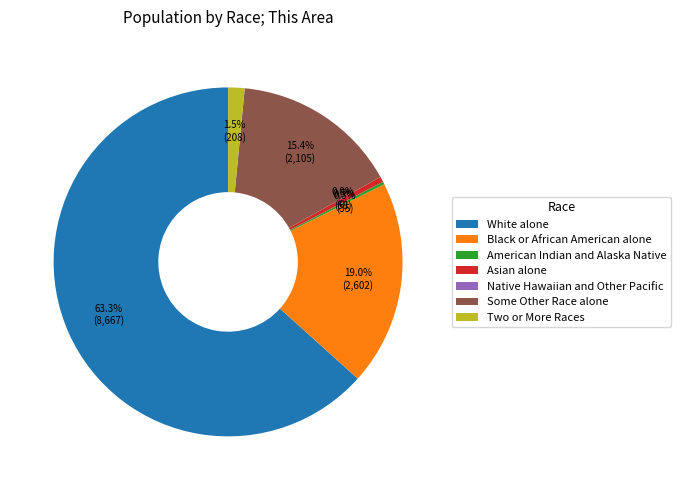

Rank the categories by value from lowest to highest.

Native Hawaiian and Other Pacific, American Indian and Alaska Native, Asian alone, Two or More Races, Some Other Race alone, Black or African American alone, White alone